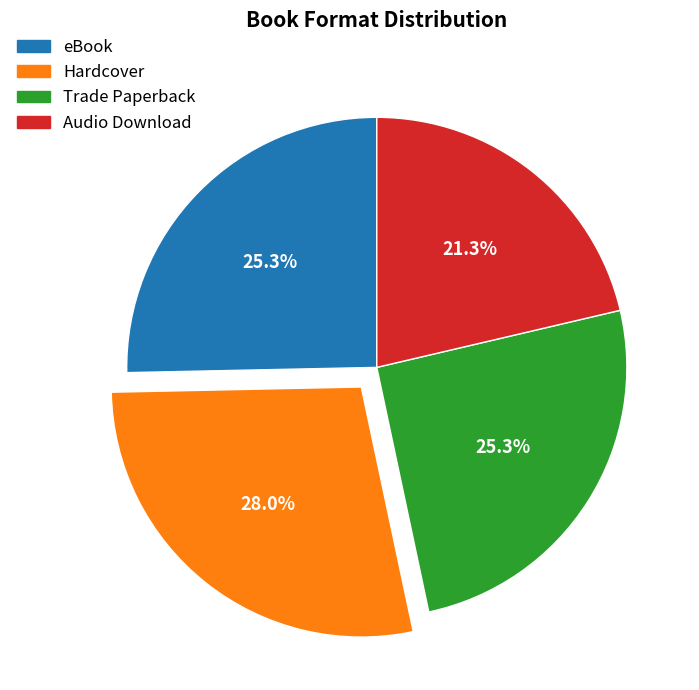

Is it true that Trade Paperback is 33% of the pie?

False